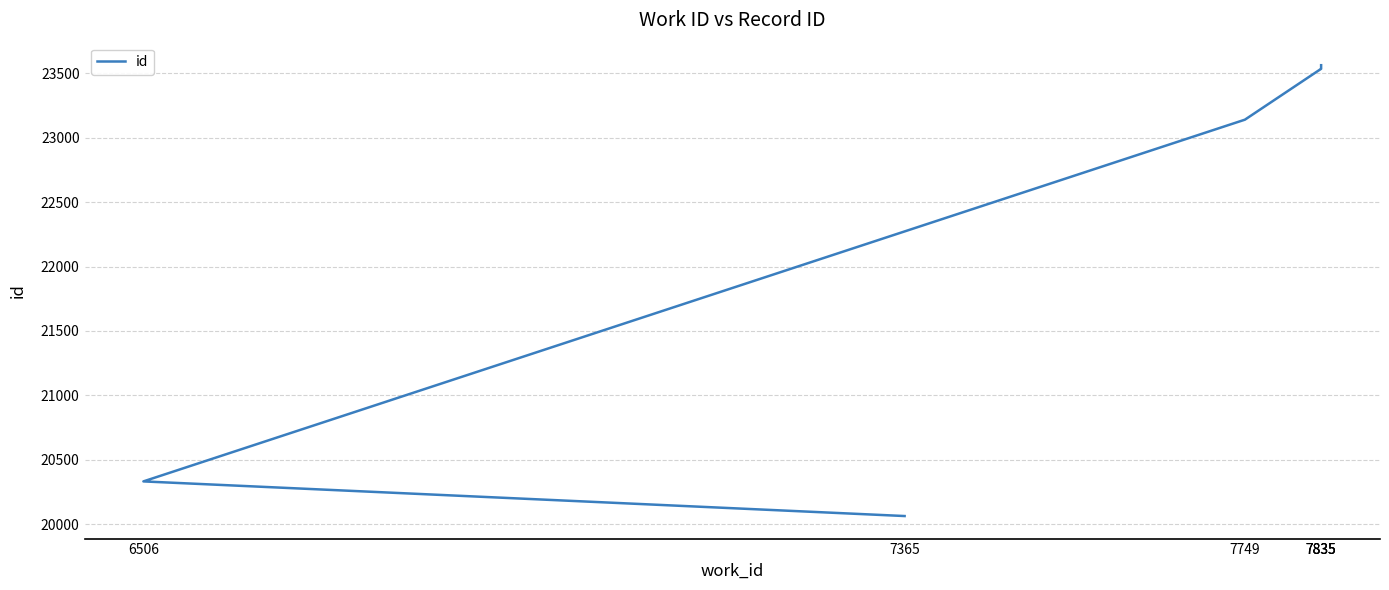

Does the chart display data point markers on the line(s)?

No